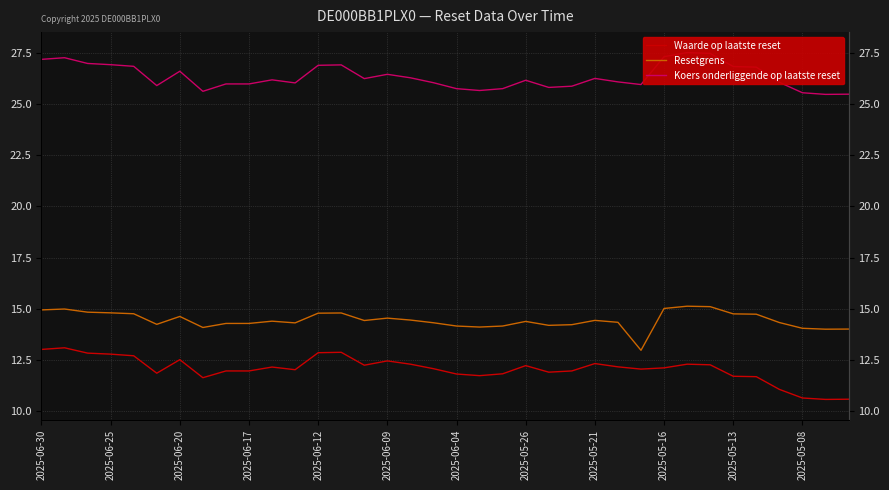

True or false: Koers onderliggende op laatste reset and Resetgrens cross at least once.

False